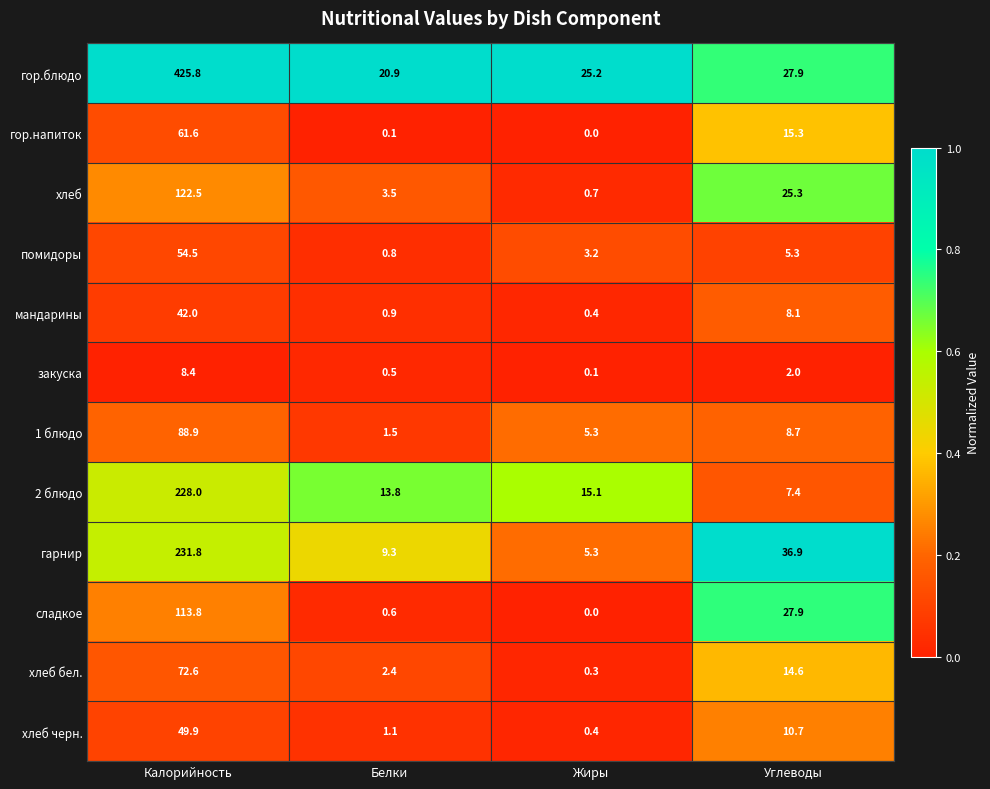

What value does the 2 блюдо series have at Калорийность?

228.0